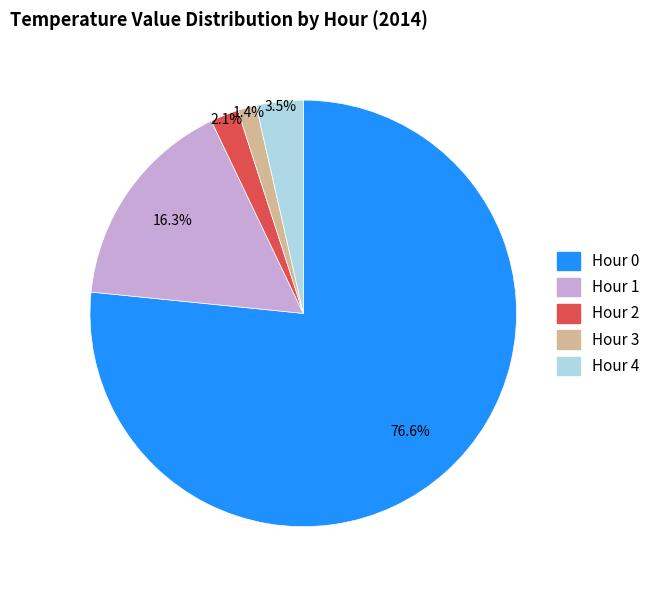

Which category accounts for the majority?

Hour 0